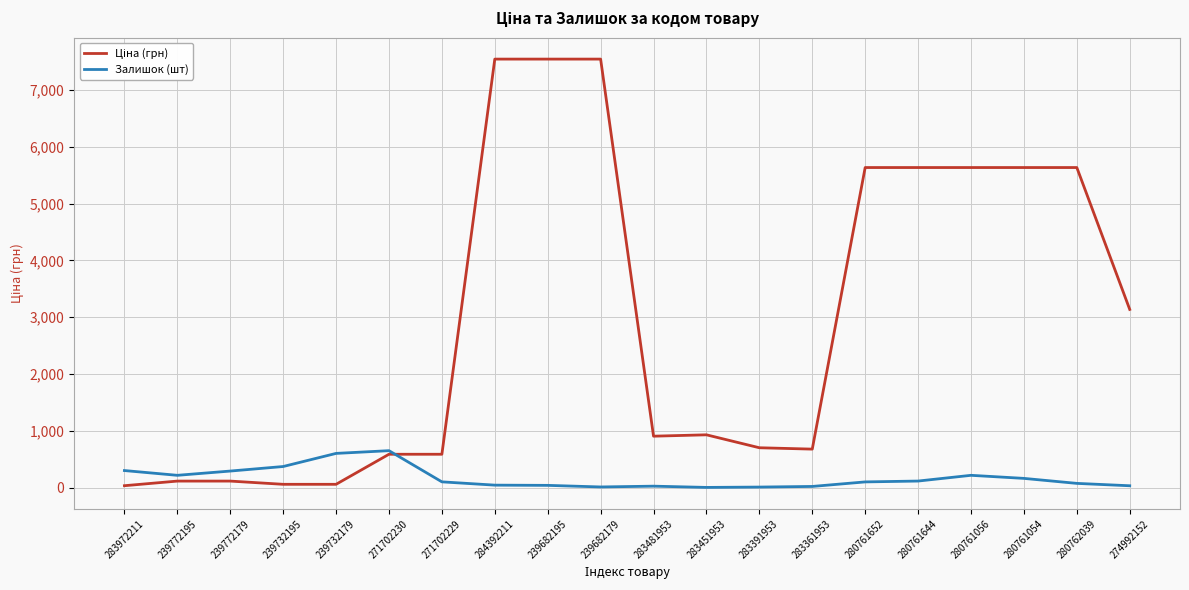

True or false: Залишок (шт) has a value of 649.0 at 271702230.

True